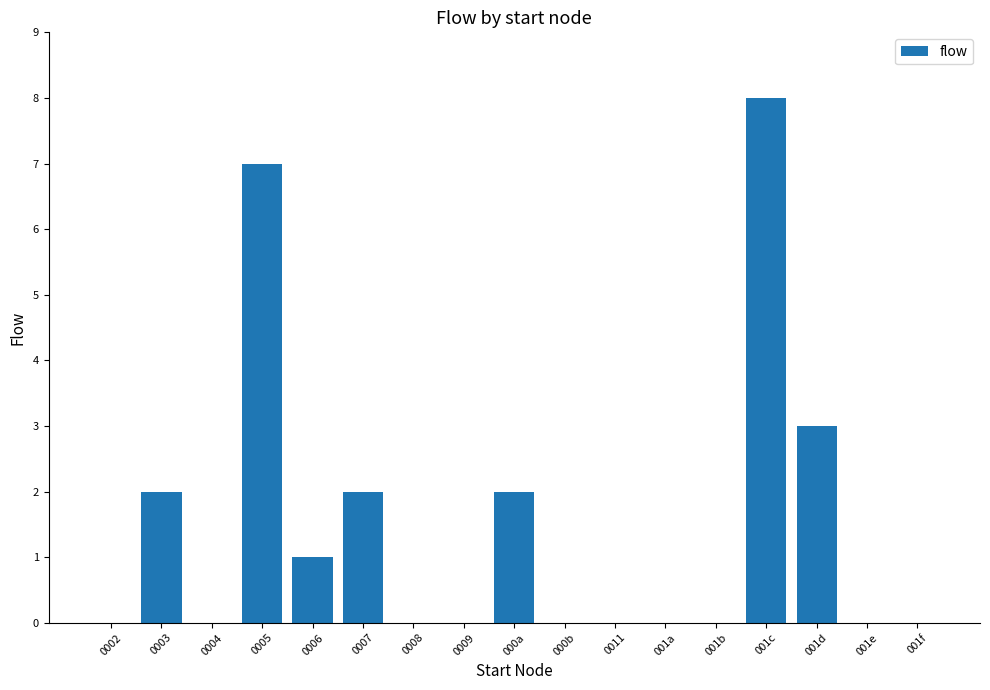

The value at 0011 is 0. True or false?

True